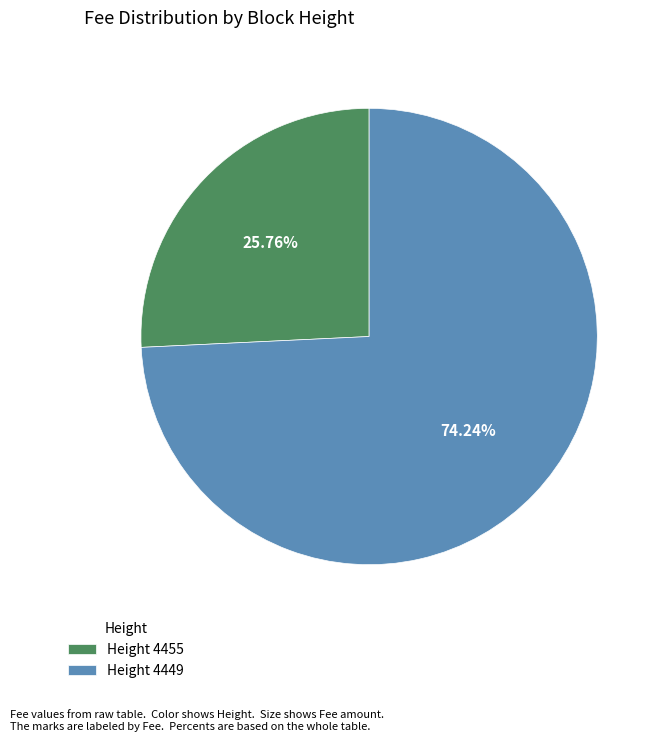

Rank the categories by value from highest to lowest.

Height 4449, Height 4455